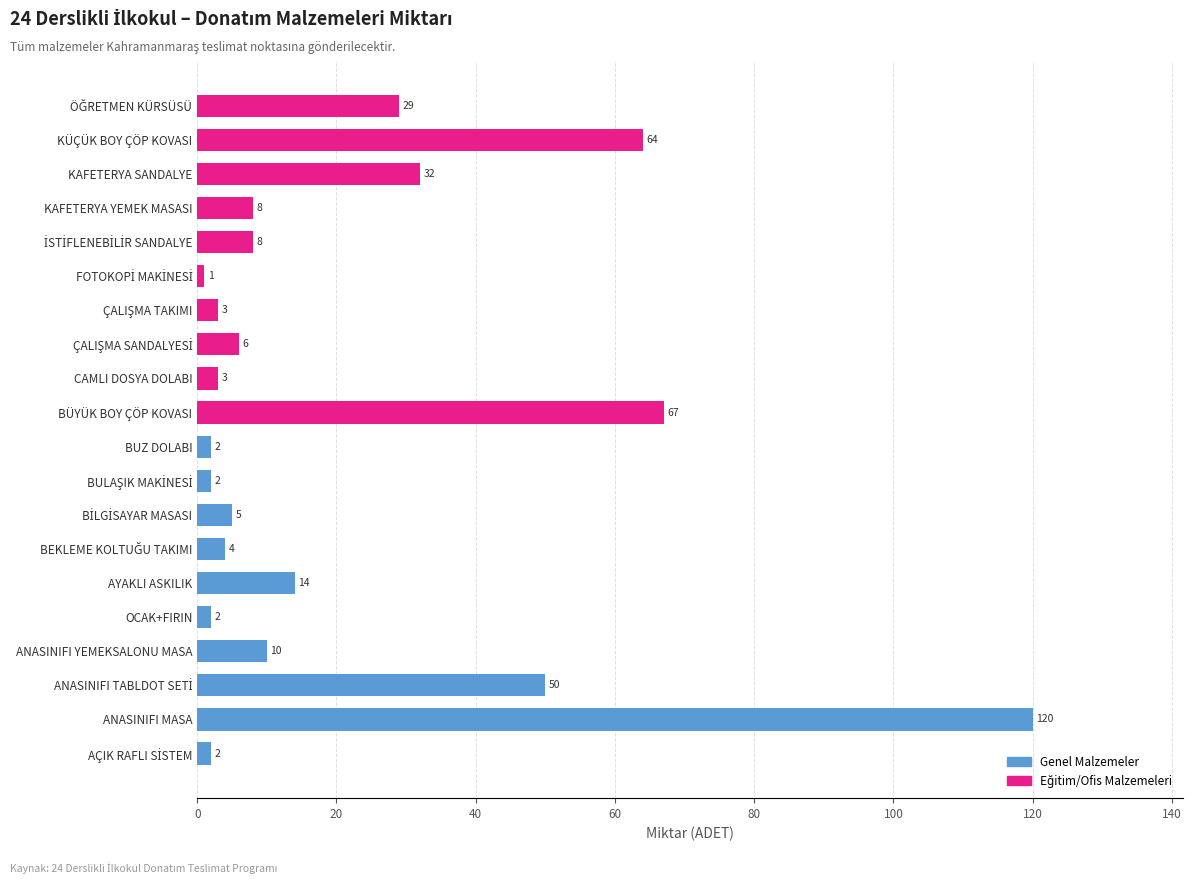

What is the difference between the values at CAMLI DOSYA DOLABI and BÜYÜK BOY ÇÖP KOVASI?

64